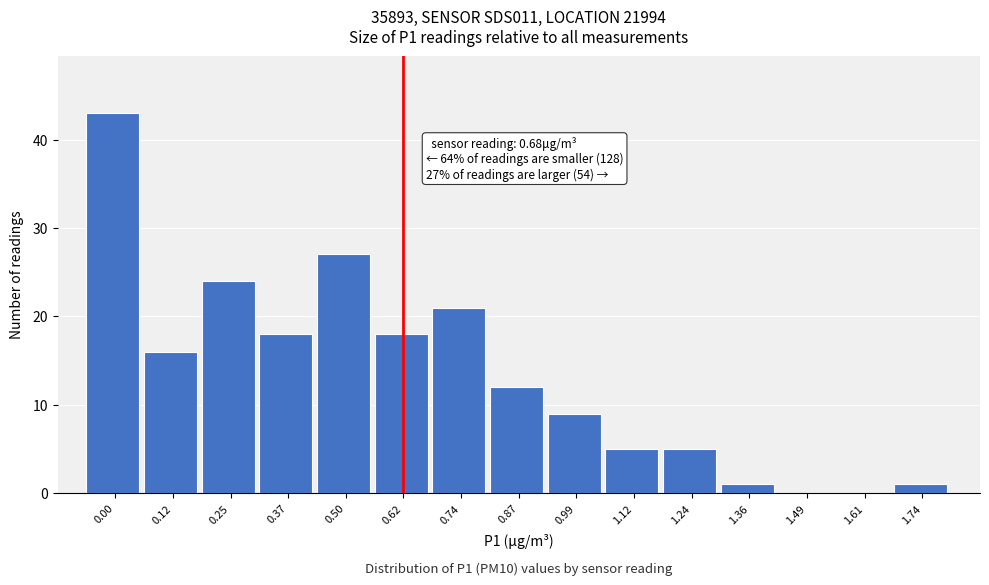

Reading right to left, extract all data points from this chart.

1.74=1	1.61=0	1.49=0	1.36=1	1.24=5	1.12=5	0.99=9	0.87=12	0.74=21	0.62=18	0.50=27	0.37=18	0.25=24	0.12=16	0.00=43